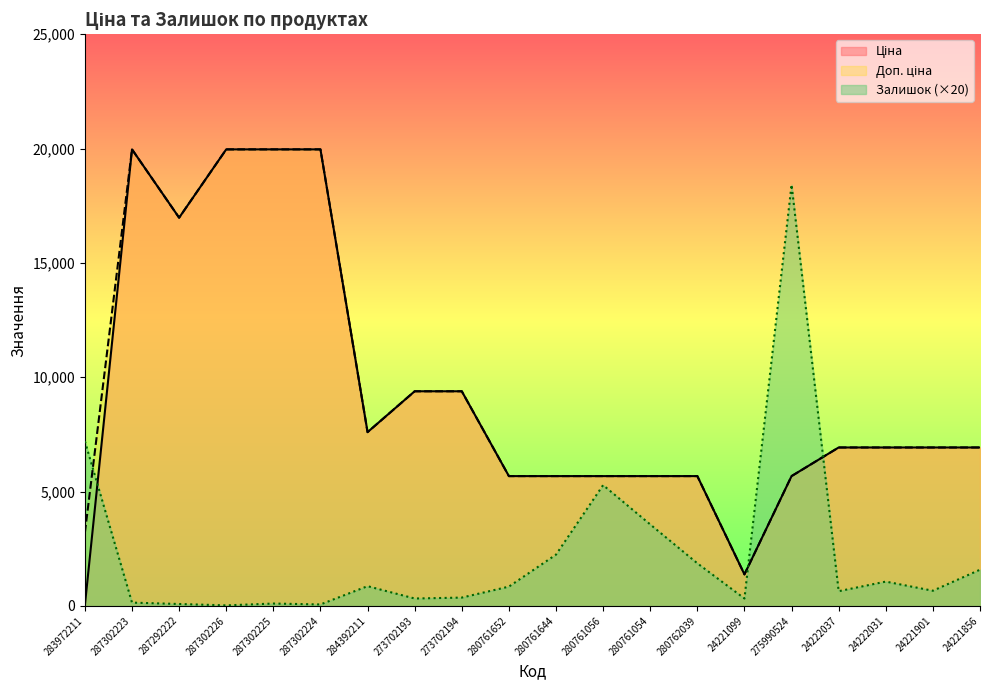

How many lines are shown in the chart?

3